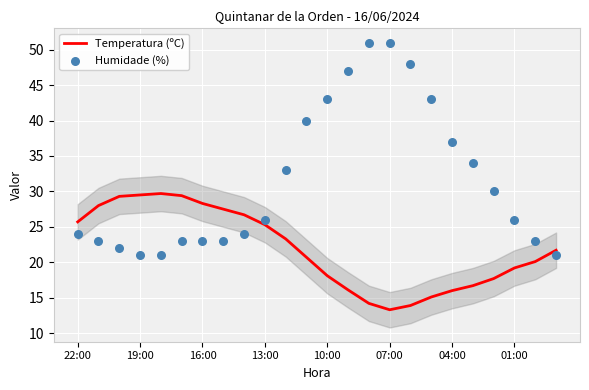

The Temperatura (ºC) series shows 29.5 at 19:00. True or false?

True